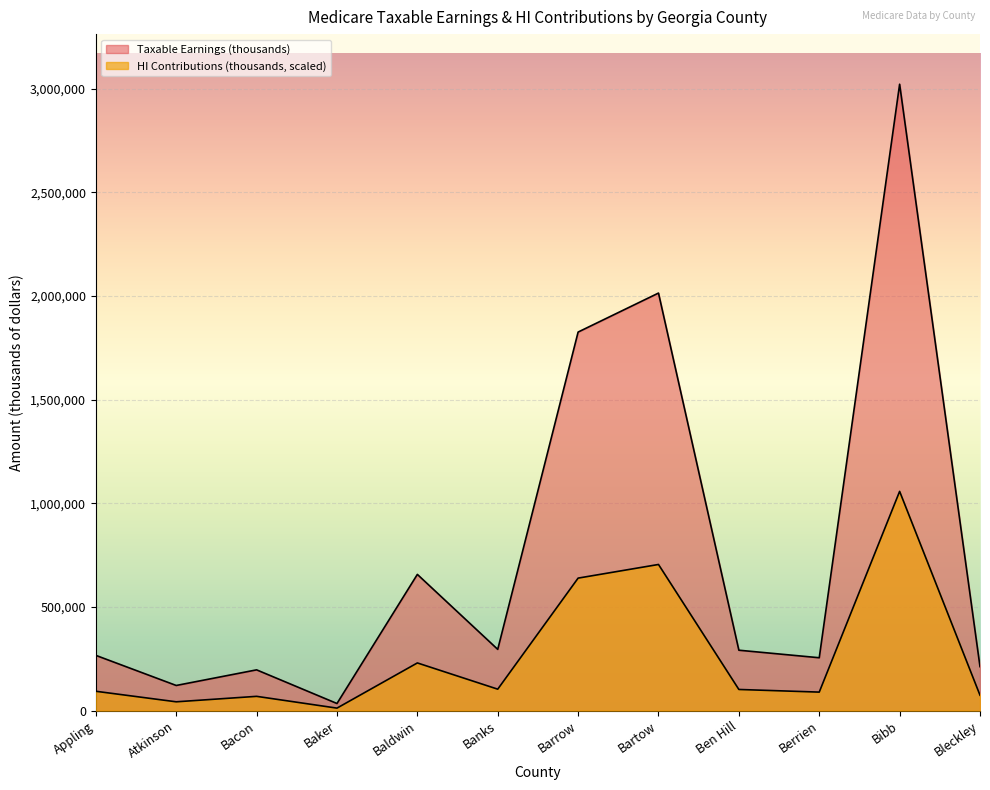

Reading left to right, extract all data points from this chart.

Taxable Earnings (thousands): 266419.0	121238.0	196562.0	34237.0	656923.0	295345.0	1825696.0	2013724.0	291270.0	254940.0	3020955.0	212078.0
HI Contributions (thousands): 93244.5	42434.3	68792.9	11984.4	229925.1	103370.3	638989.2	704801.0	101946.2	89225.6	1057334.2	74223.9